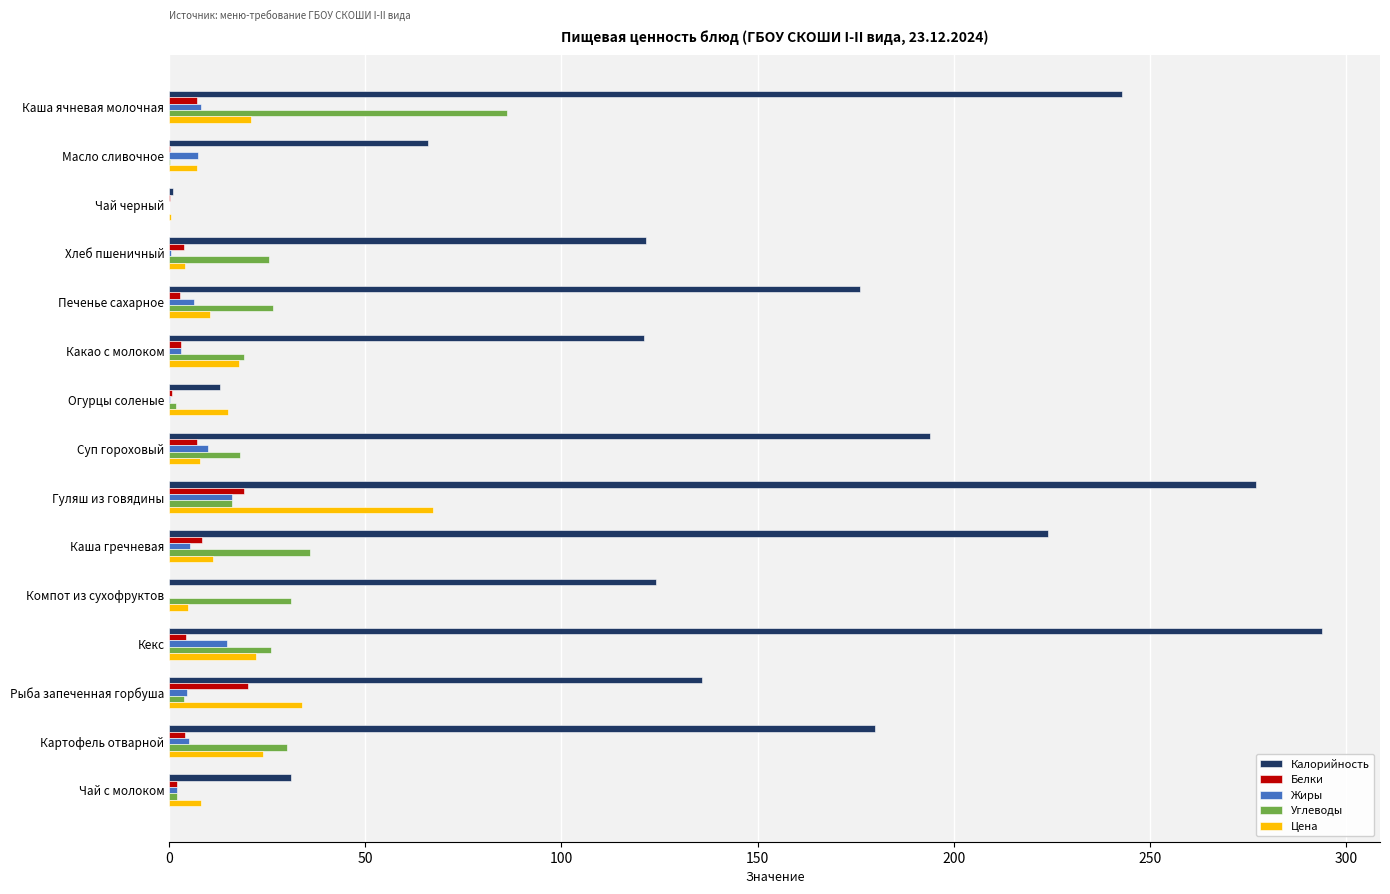

Which series changed the most between Масло сливочное and Компот из сухофруктов?

Калорийность